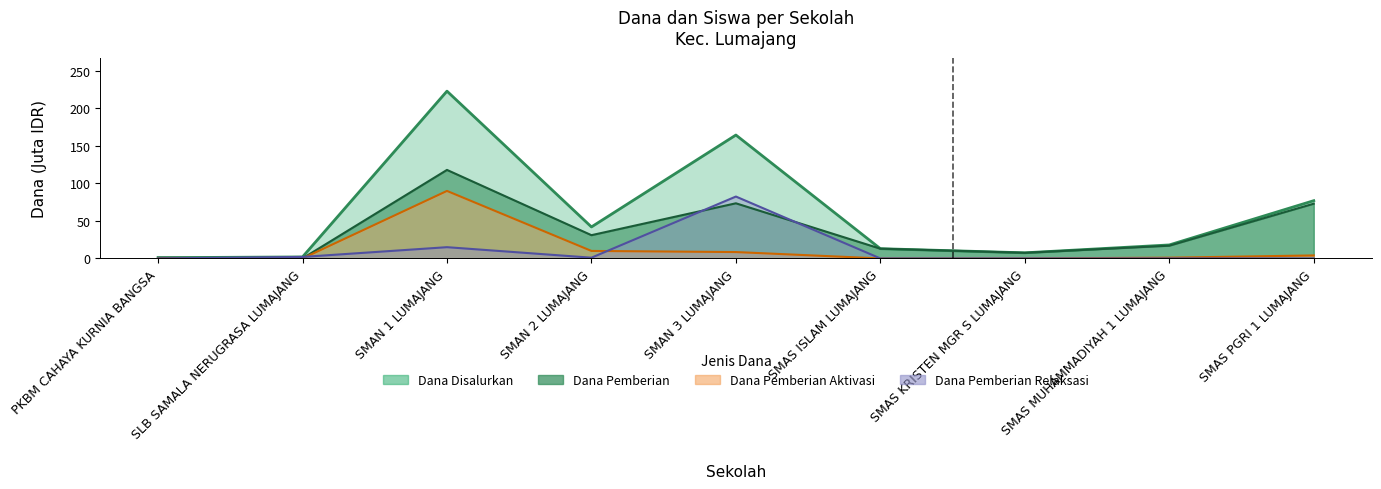

The value of Dana Pemberian Relaksasi at SMAN 3 LUMAJANG is 82.5. True or false?

True